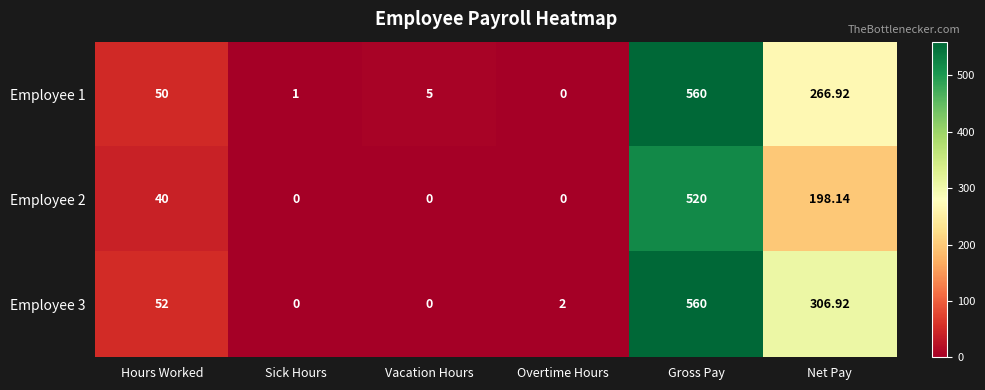

Is the value of Employee 3 at Gross Pay greater than the value of Employee 1 at Hours Worked?

Yes